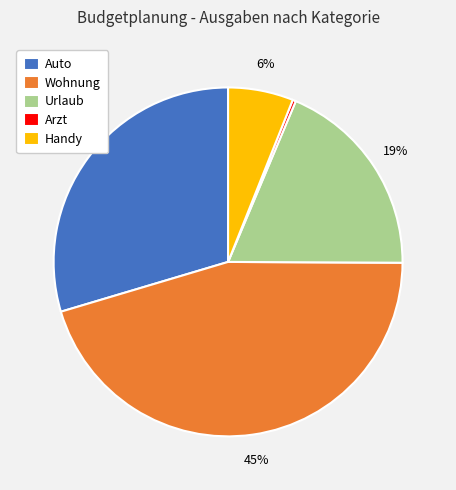

To the nearest percent, what portion does Wohnung represent?

45%